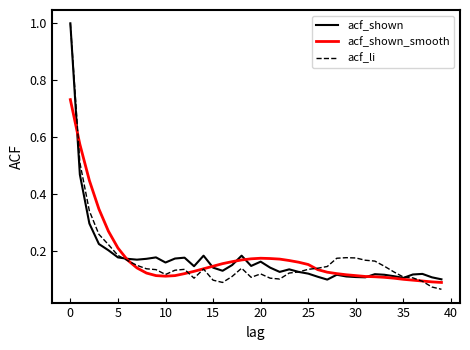

Which series has the largest range (max minus min)?

acf_li